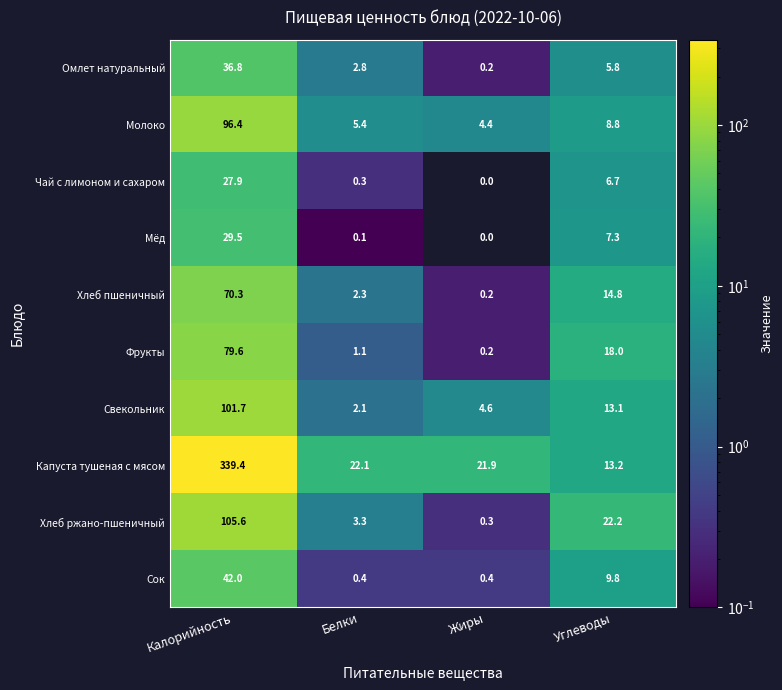

Which series has the largest total across all categories?

Капуста тушеная с мясом